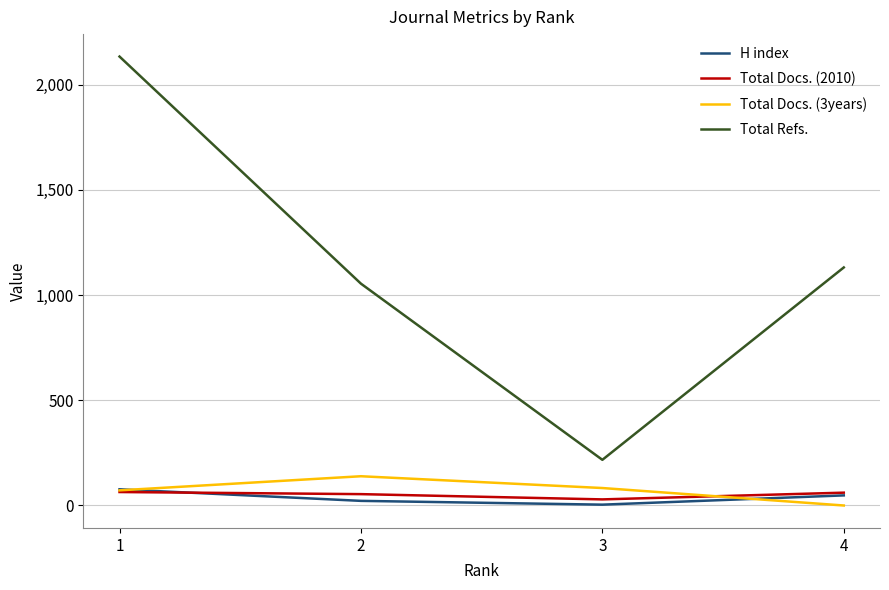

The value of Total Docs. (3years) at 1 is 72. True or false?

True